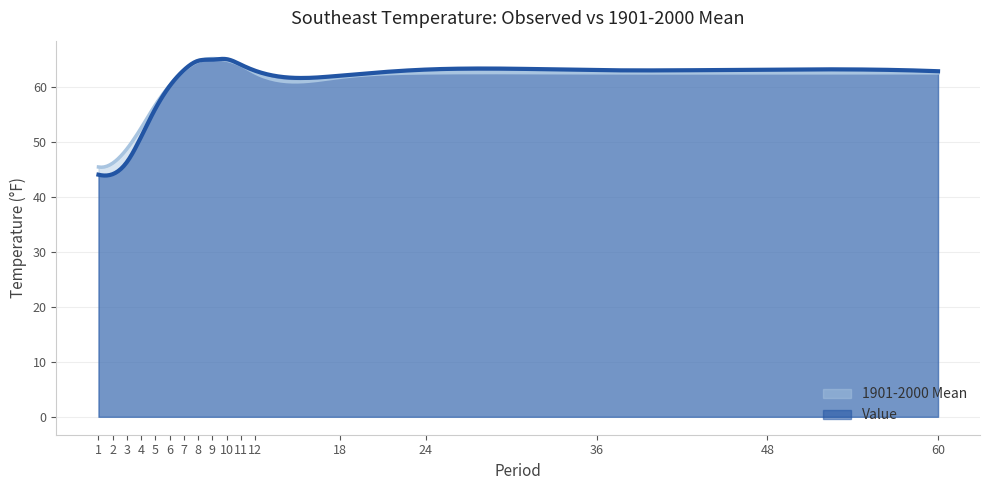

In Value, how many points are lower than both neighbors (excluding endpoints)?

3